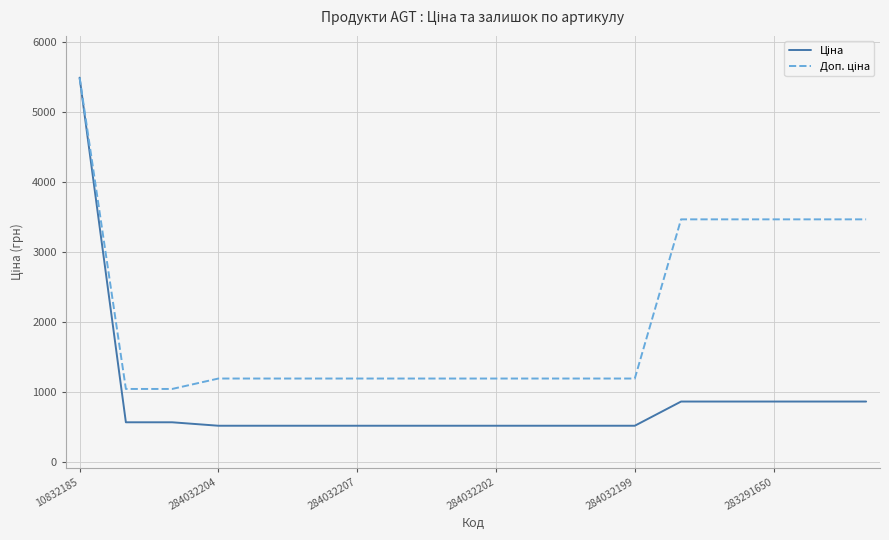

What is the smallest value displayed?

522.2